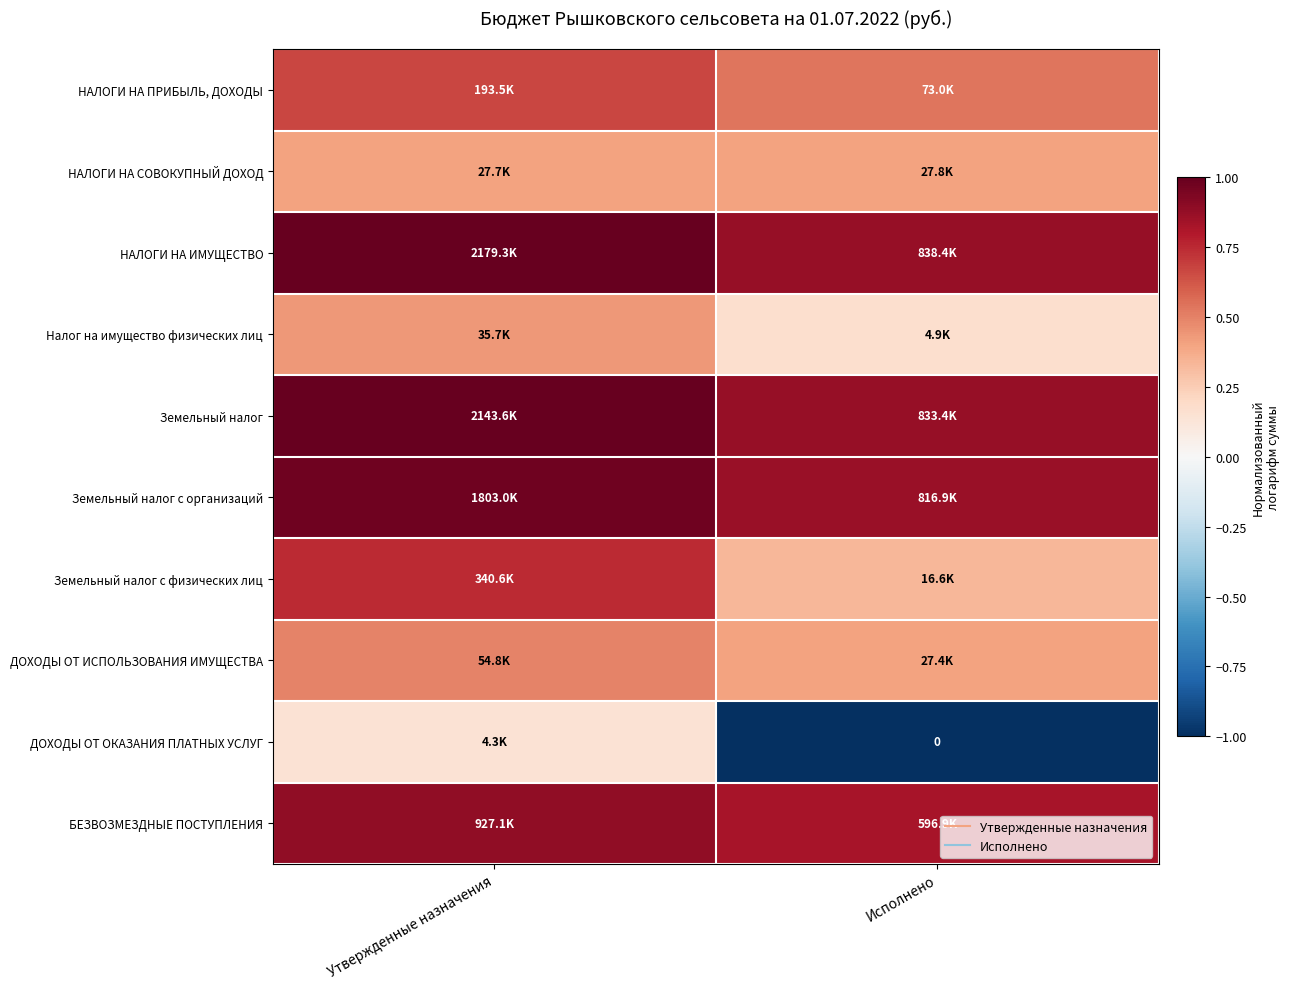

At how many categories does at least one series exceed 0?

2